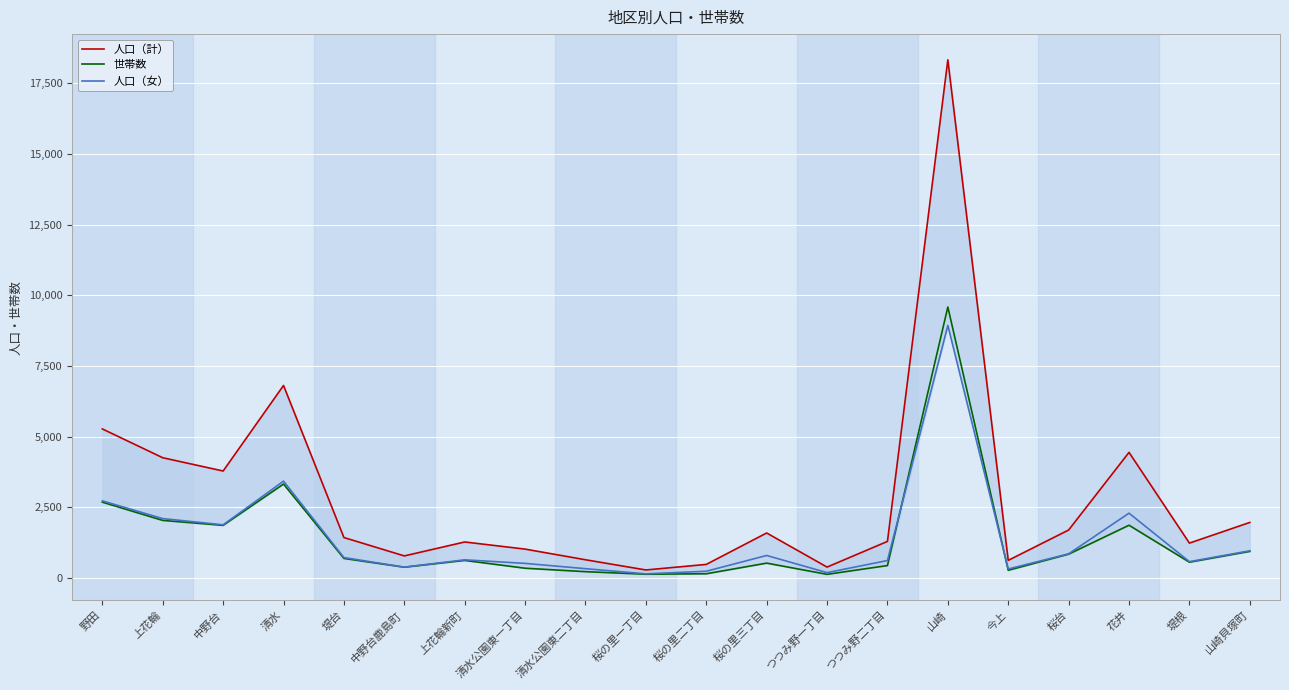

What is the difference between the maximum and minimum values in the 世帯数 series?

9454